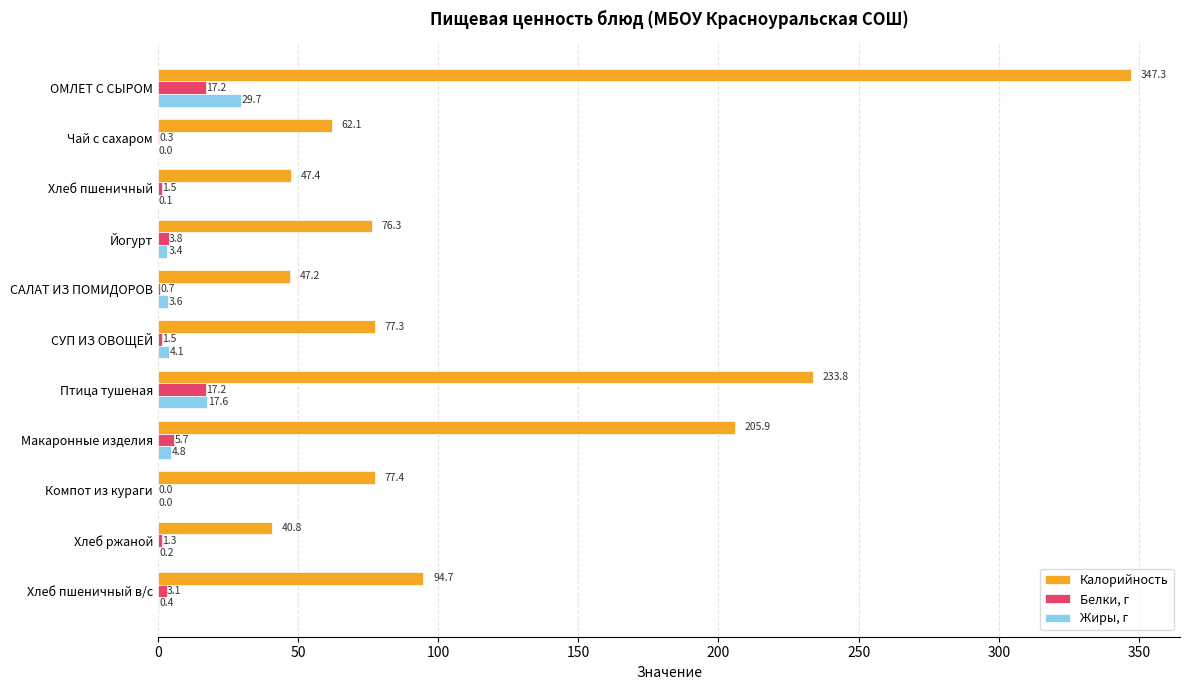

What is the highest value of the Калорийность series?

347.3